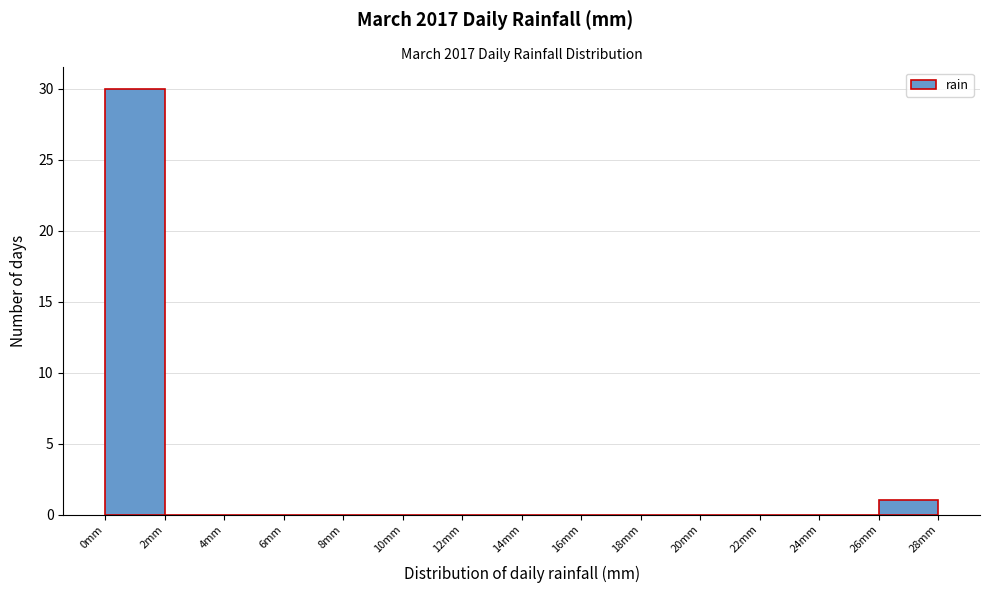

Which range on the x-axis has the tallest bar?

0 to 2